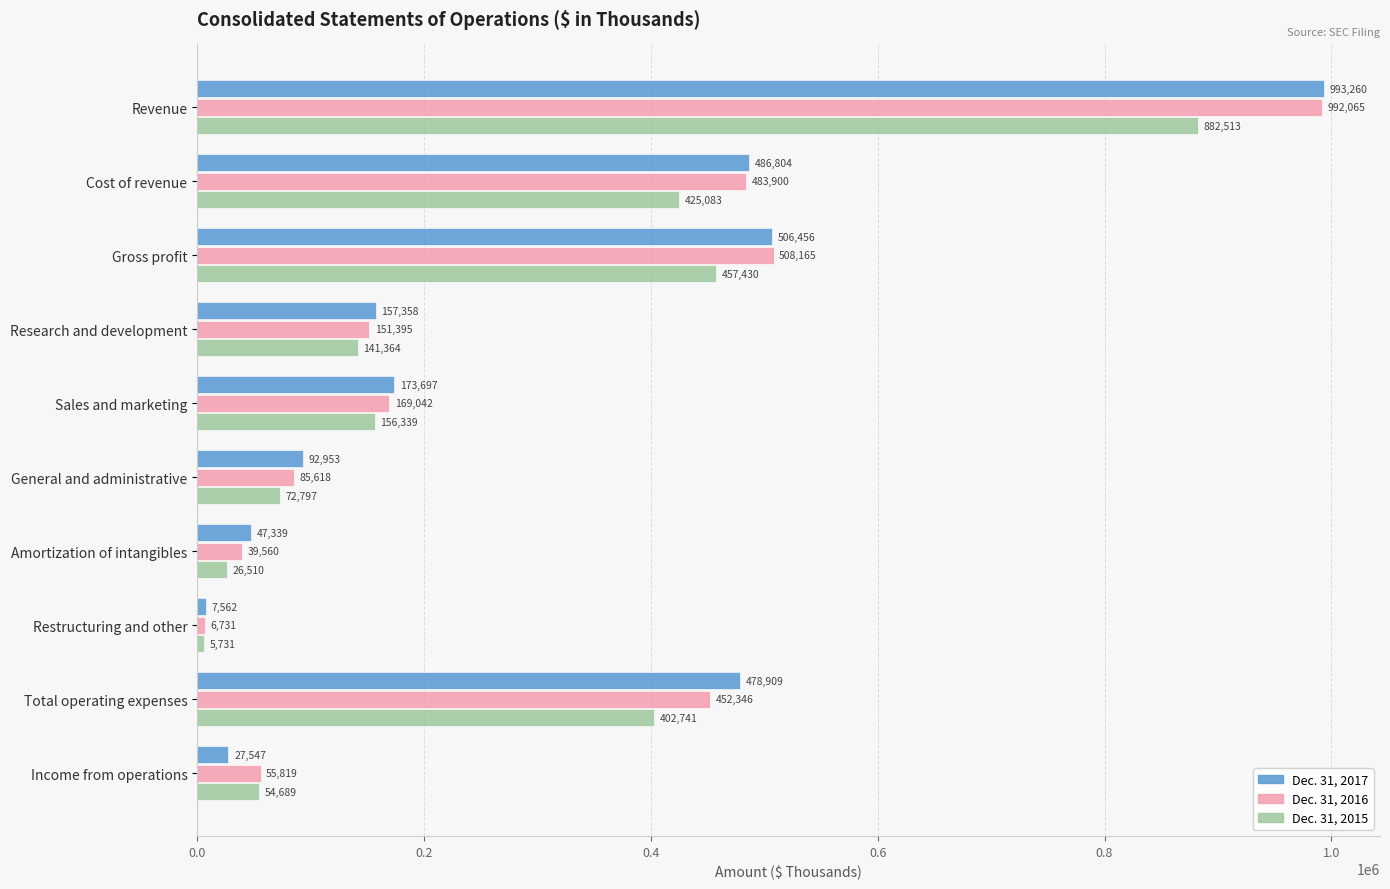

What is the sum of all Dec. 31, 2017 values?

2971885